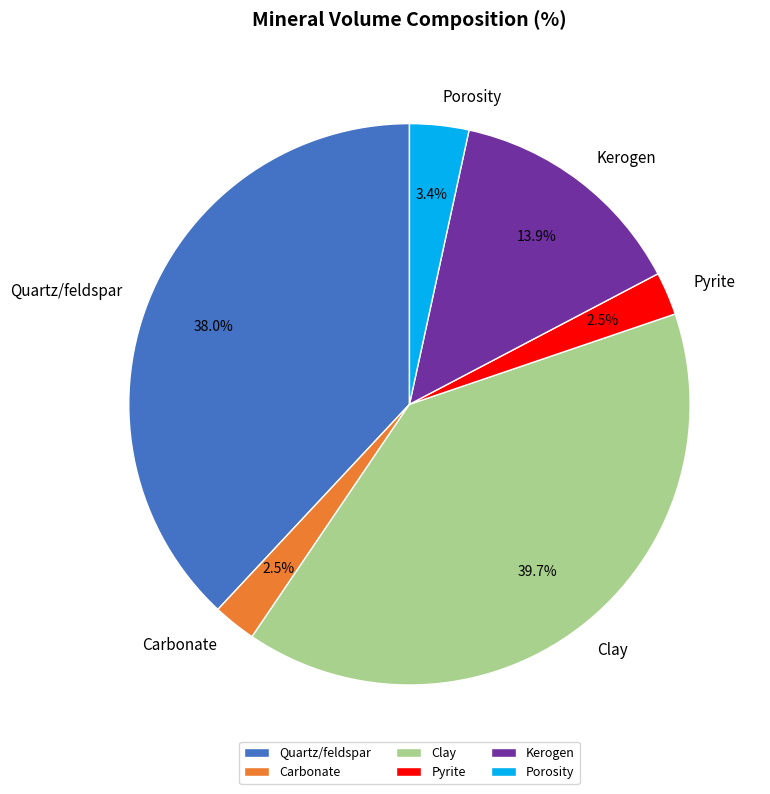

Does any single category account for the majority?

No